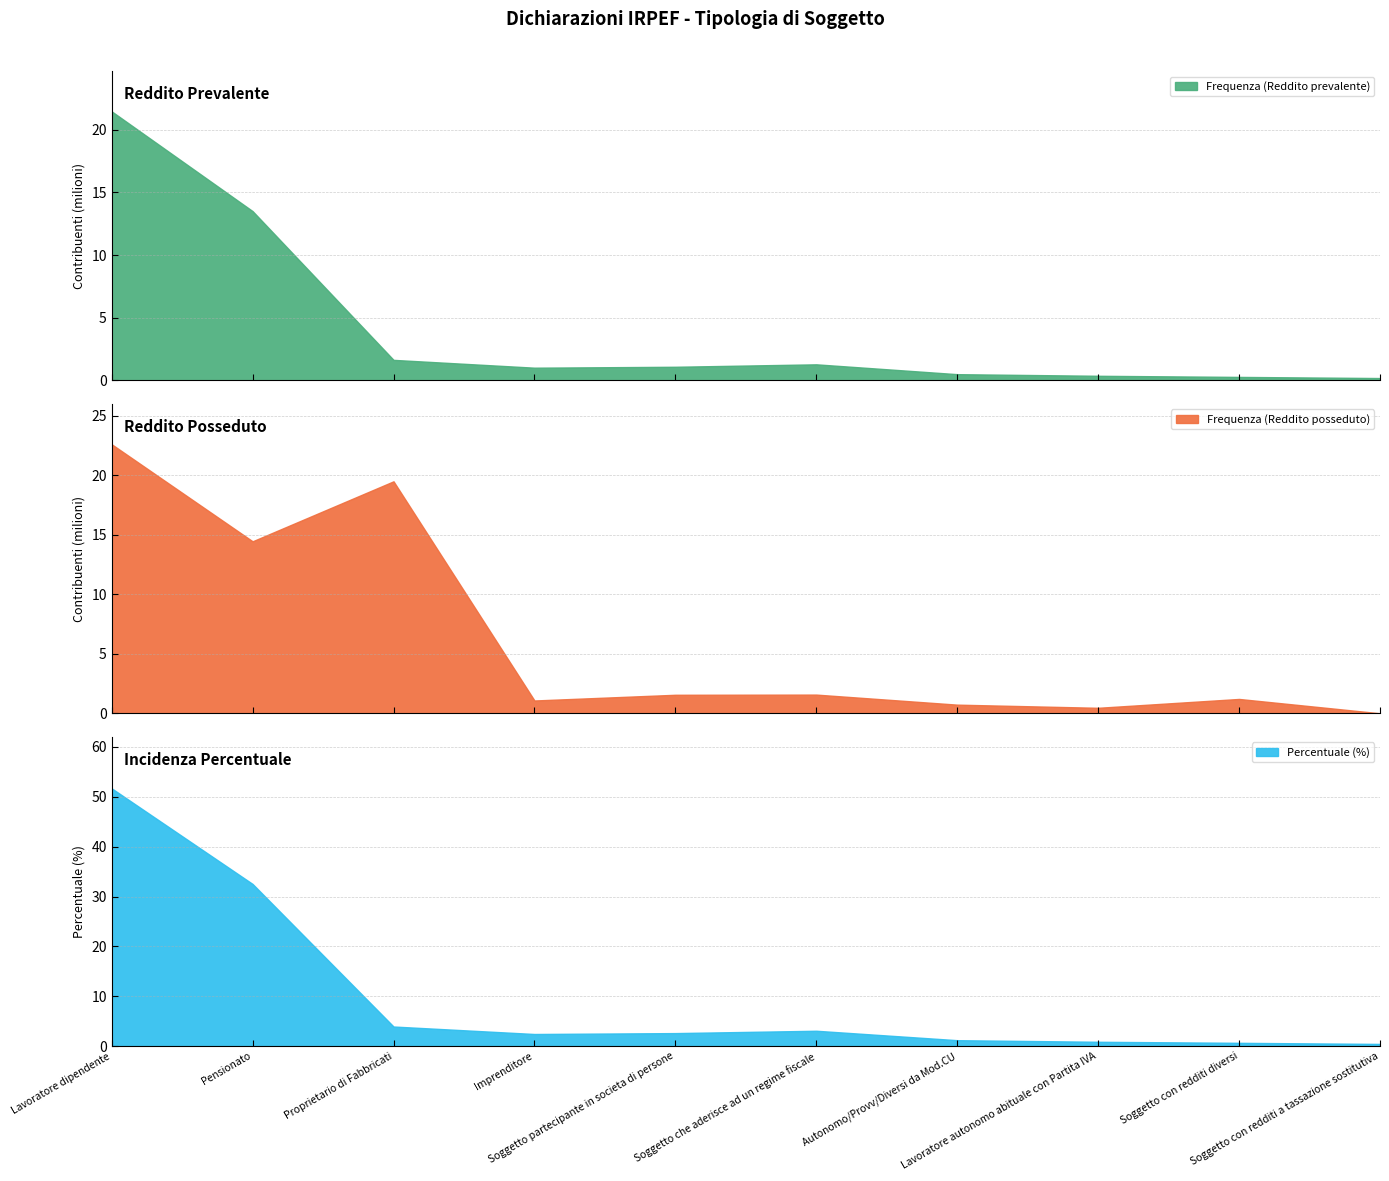

Reading left to right, list all the values displayed in this chart.

Frequenza (Reddito prevalente): 21464818.0	13505573.0	1637254.0	1013207.0	1086610.0	1281362.0	496398.0	367003.0	277263.0	186755.0
Frequenza (Reddito posseduto): 22623387.0	14461707.0	19506151.0	1075654.0	1555836.0	1570461.0	725619.0	460727.0	1205063.0	0.0
Percentuale (%): 51.7	32.5	3.9	2.4	2.6	3.1	1.2	0.9	0.7	0.5